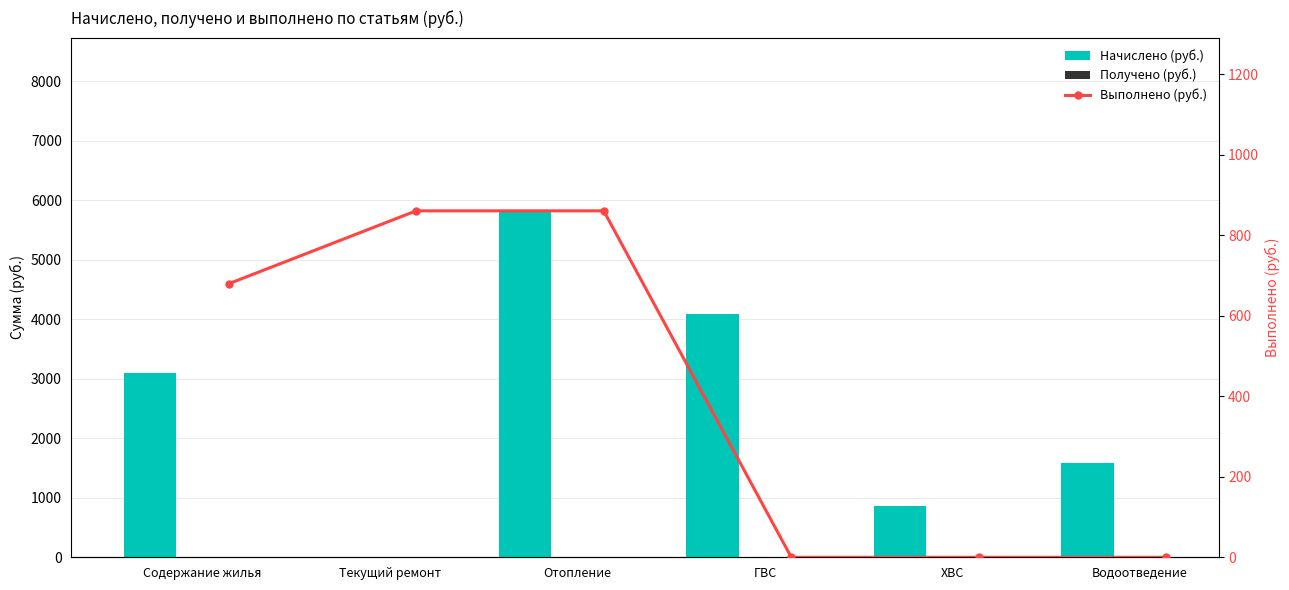

Is the value of Начислено (руб.) at Содержание жилья greater than the value of Получено (руб.) at Водоотведение?

Yes